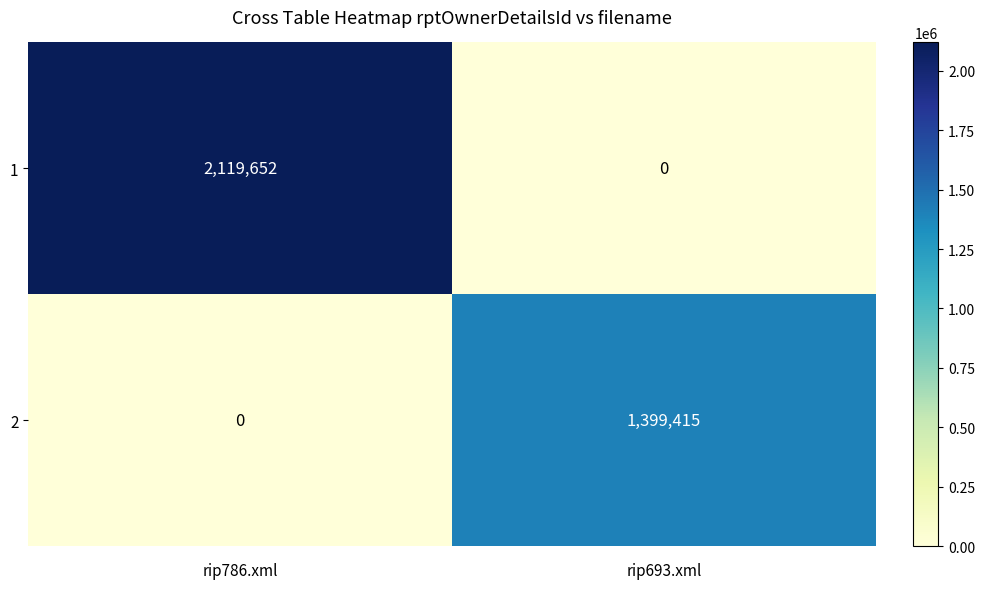

What is the spread (max minus min) of values at rip693.xml?

1399415